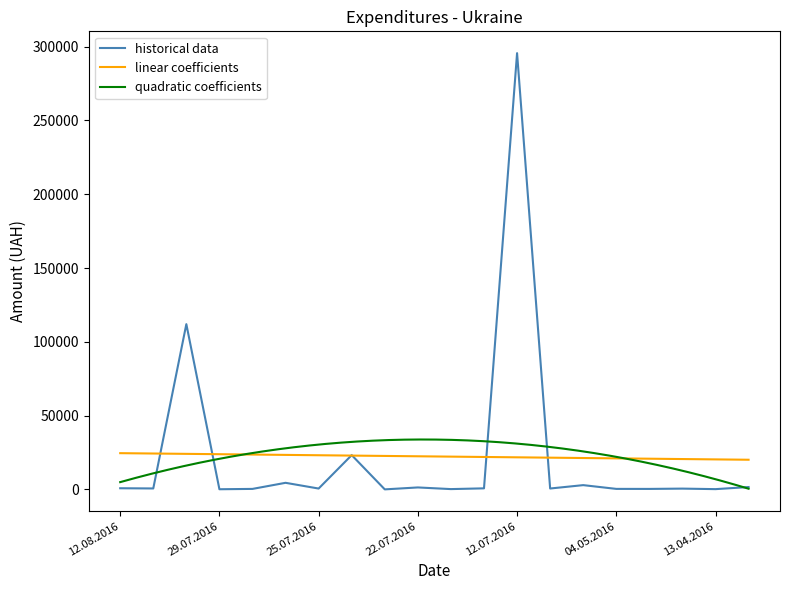

At which category does the chart reach its minimum across all series?

24.07.2016